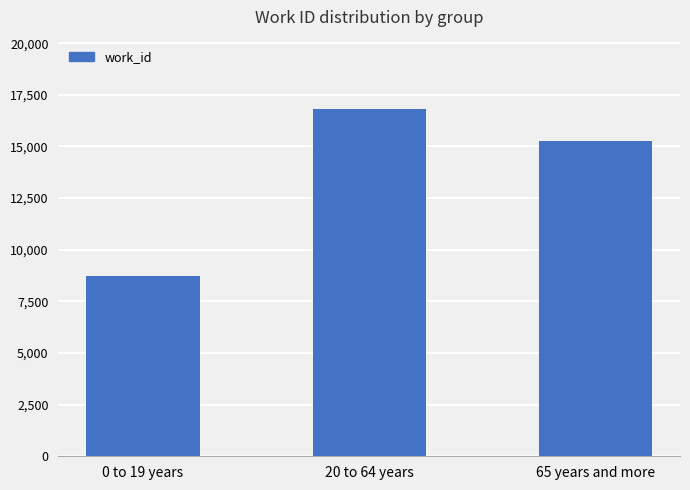

Reading left to right, what are all the values shown in this chart?

8720	16809	15271